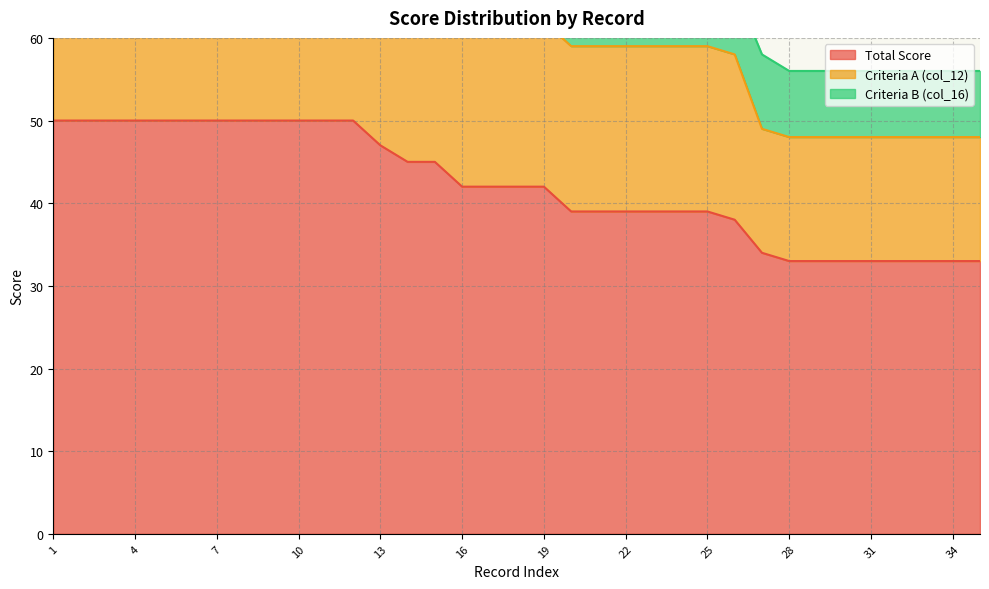

What is the maximum value for Total Score?

50